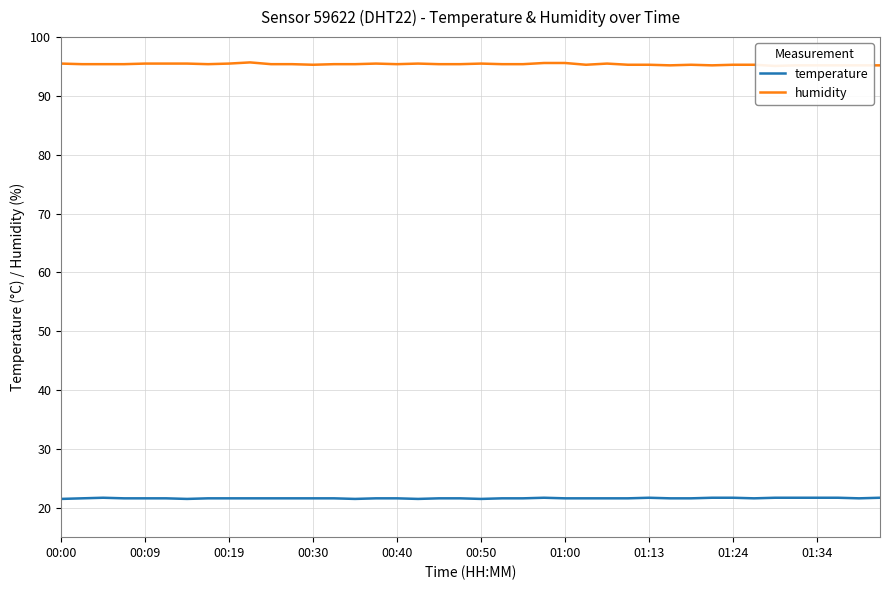

Reading left to right, transcribe all the data shown in this chart.

temperature: 21.5	21.6	21.7	21.6	21.6	21.6	21.5	21.6	21.6	21.6	21.6	21.6	21.6	21.6	21.5	21.6	21.6	21.5	21.6	21.6	21.5	21.6	21.6	21.7	21.6	21.6	21.6	21.6	21.7	21.6	21.6	21.7	21.7	21.6	21.7	21.7	21.7	21.7	21.6	21.7
humidity: 95.5	95.4	95.4	95.4	95.5	95.5	95.5	95.4	95.5	95.7	95.4	95.4	95.3	95.4	95.4	95.5	95.4	95.5	95.4	95.4	95.5	95.4	95.4	95.6	95.6	95.3	95.5	95.3	95.3	95.2	95.3	95.2	95.3	95.3	95.1	95.2	95.2	95.2	95.2	95.2